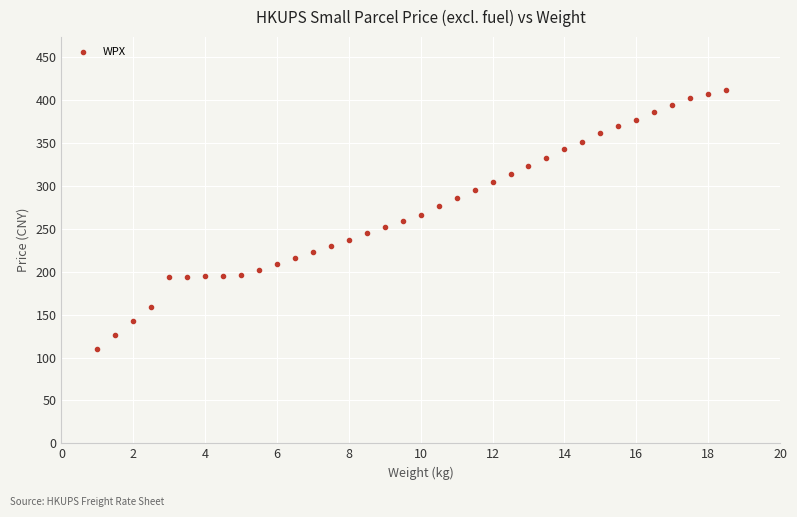

What is the range of Y values (max minus min)?

301.6